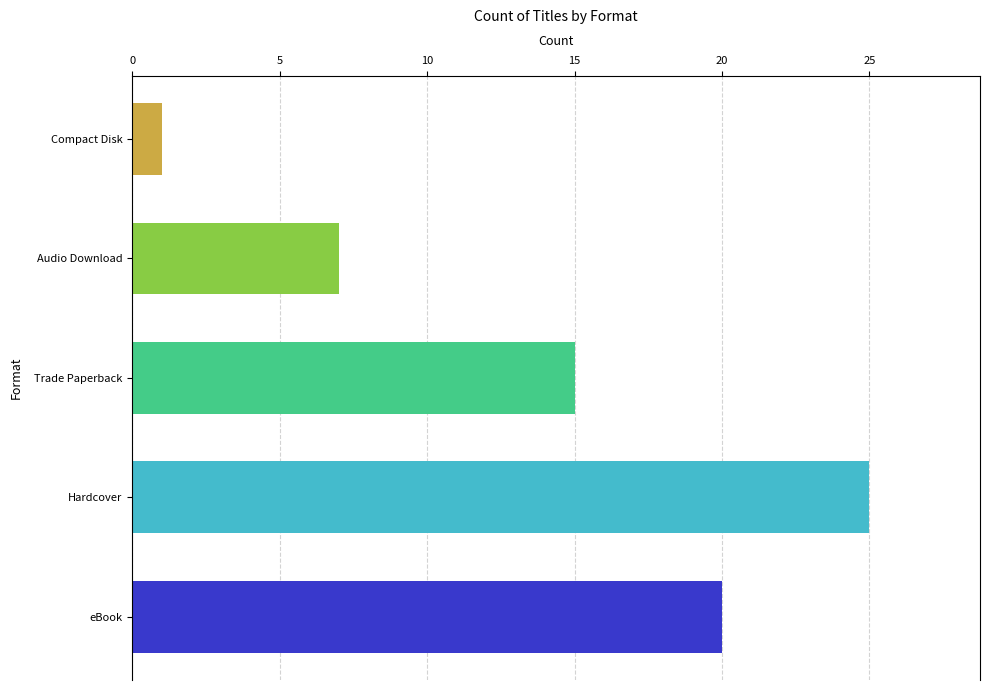

What is the change in value from Trade Paperback to Audio Download?

-8